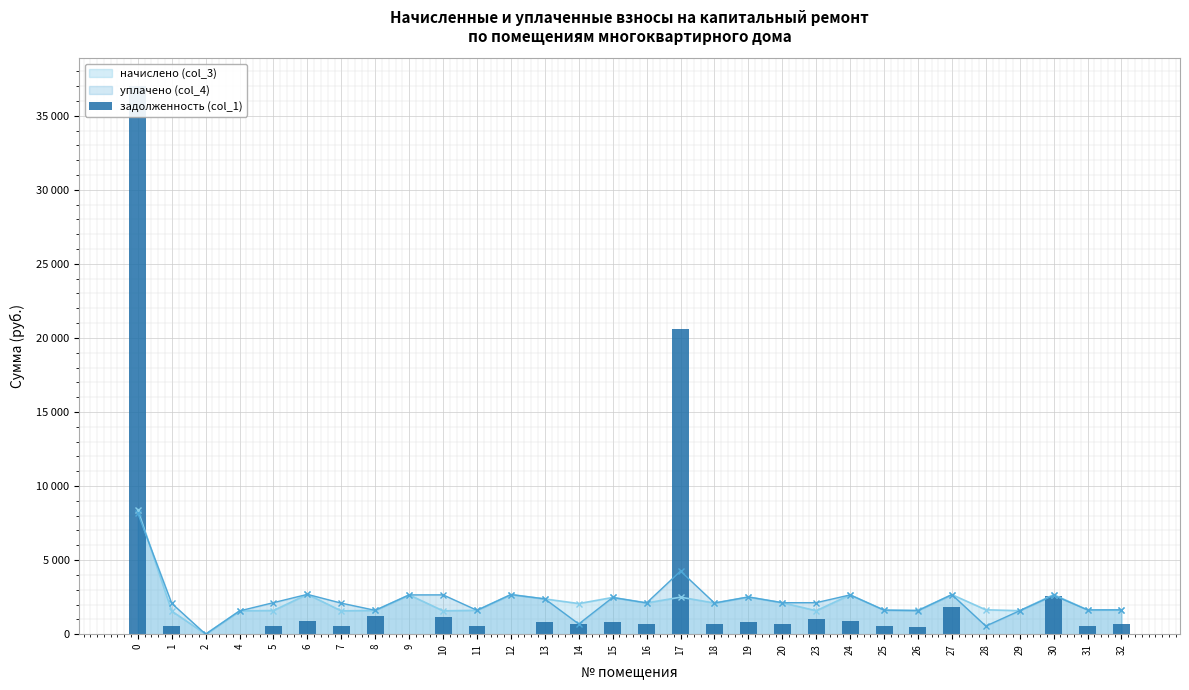

What is the change in value from 1 to 13?

+272.8